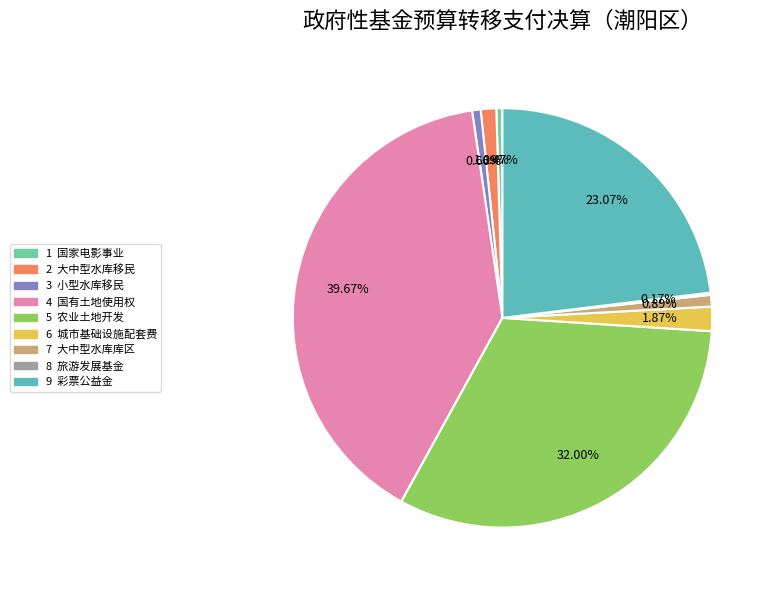

To the nearest percent, what is the average slice percentage?

11%